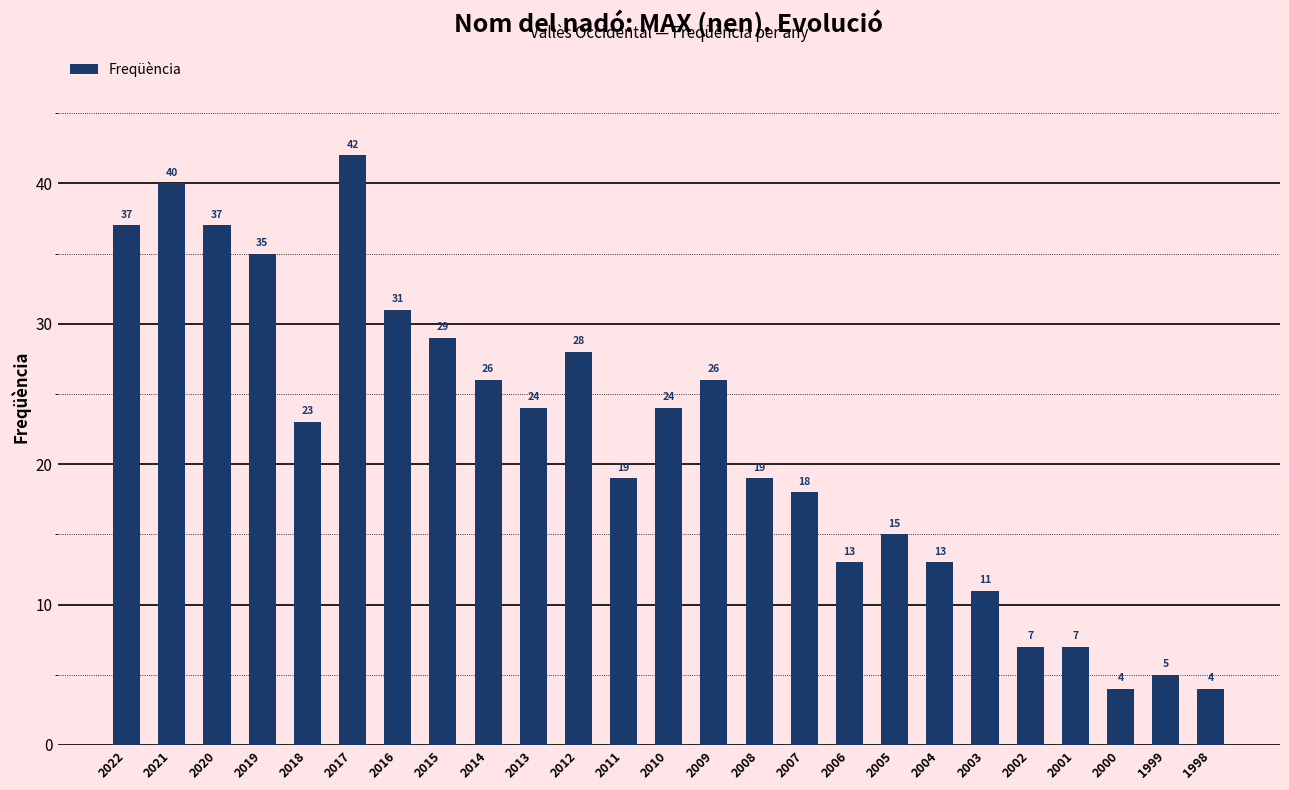

What is the minimum value shown in the chart?

4